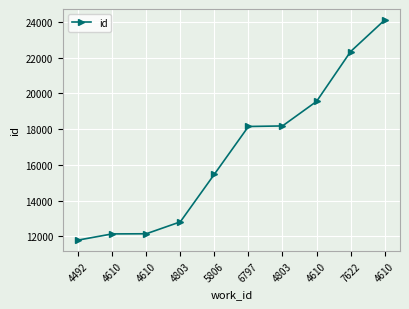

What is the value of the 4th point from the left?

12815